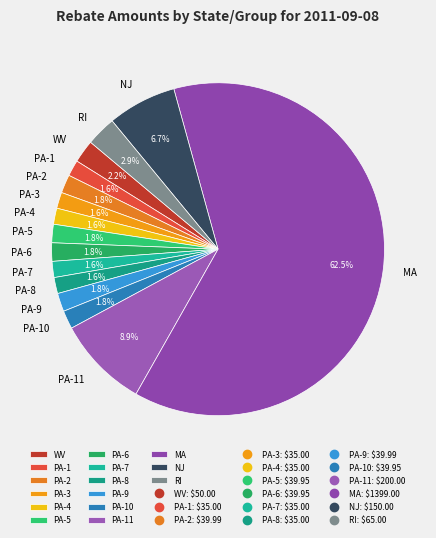

To the nearest percent, what is the average slice percentage?

7%